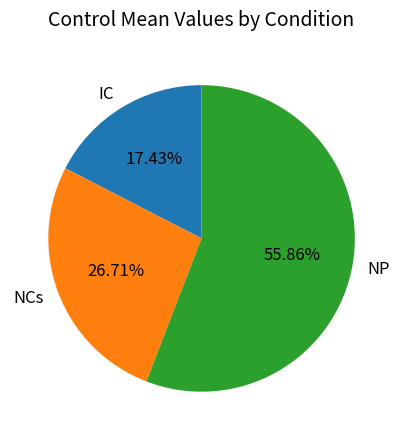

Count the number of slices in the pie.

3